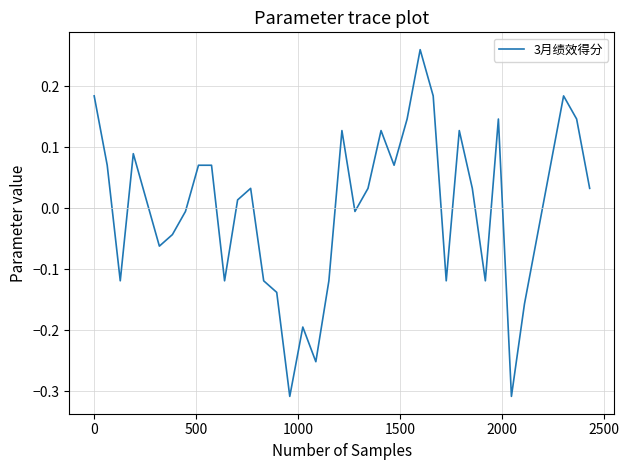

Is this an area chart (filled region under the line)?

No